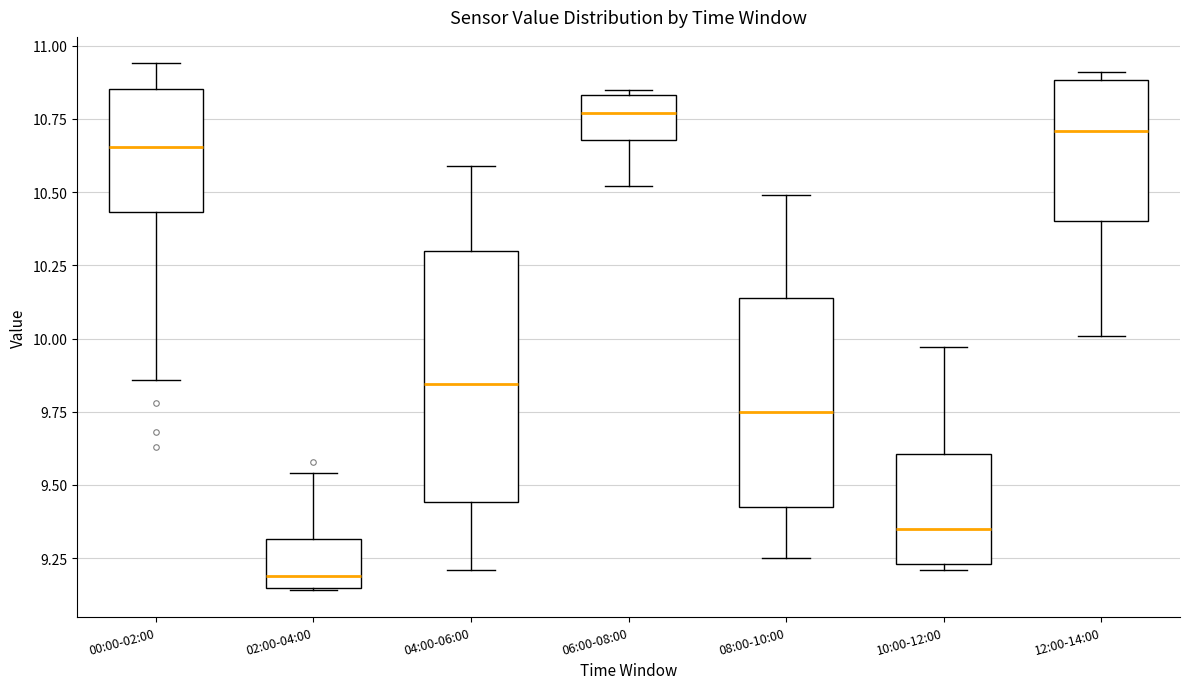

Reading left to right, read every box against the y-axis: the position of its median line, the range the box covers, and the ends of its whiskers. The values are not printed on the chart, so give them approximately, as read against the axis.

00:00-02:00: median 10.65, box 10.45 to 10.85, whiskers 9.85 to 10.95
02:00-04:00: median 9.20, box 9.15 to 9.30, whiskers 9.15 to 9.55
04:00-06:00: median 9.85, box 9.45 to 10.30, whiskers 9.20 to 10.60
06:00-08:00: median 10.75, box 10.70 to 10.85, whiskers 10.50 to 10.85 (just above the box's upper edge)
08:00-10:00: median 9.75, box 9.45 to 10.15, whiskers 9.25 to 10.50
10:00-12:00: median 9.35, box 9.25 to 9.60, whiskers 9.20 to 9.95
12:00-14:00: median 10.70, box 10.40 to 10.90, whiskers 10.00 to 10.90 (just above the box's upper edge)